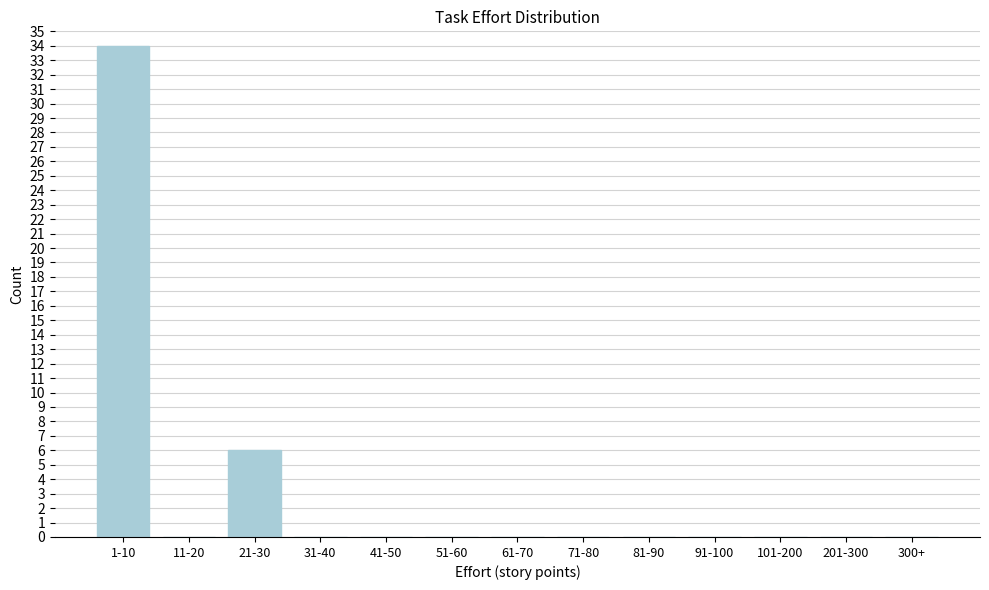

Reading left to right, list all the values displayed in this chart.

1-10=34	11-20=0	21-30=6	31-40=0	41-50=0	51-60=0	61-70=0	71-80=0	81-90=0	91-100=0	101-200=0	201-300=0	300+=0